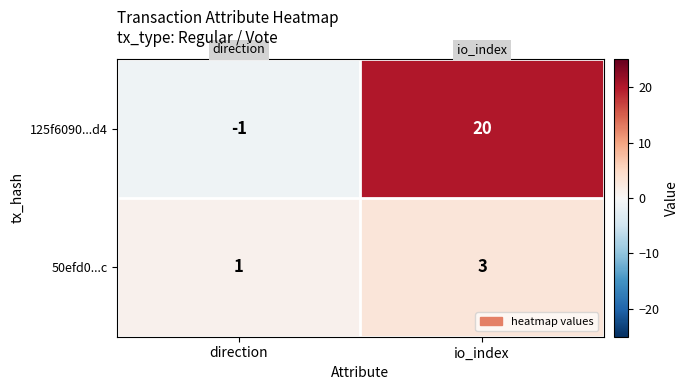

Between direction and io_index, which series saw the biggest shift?

125f6090...d4